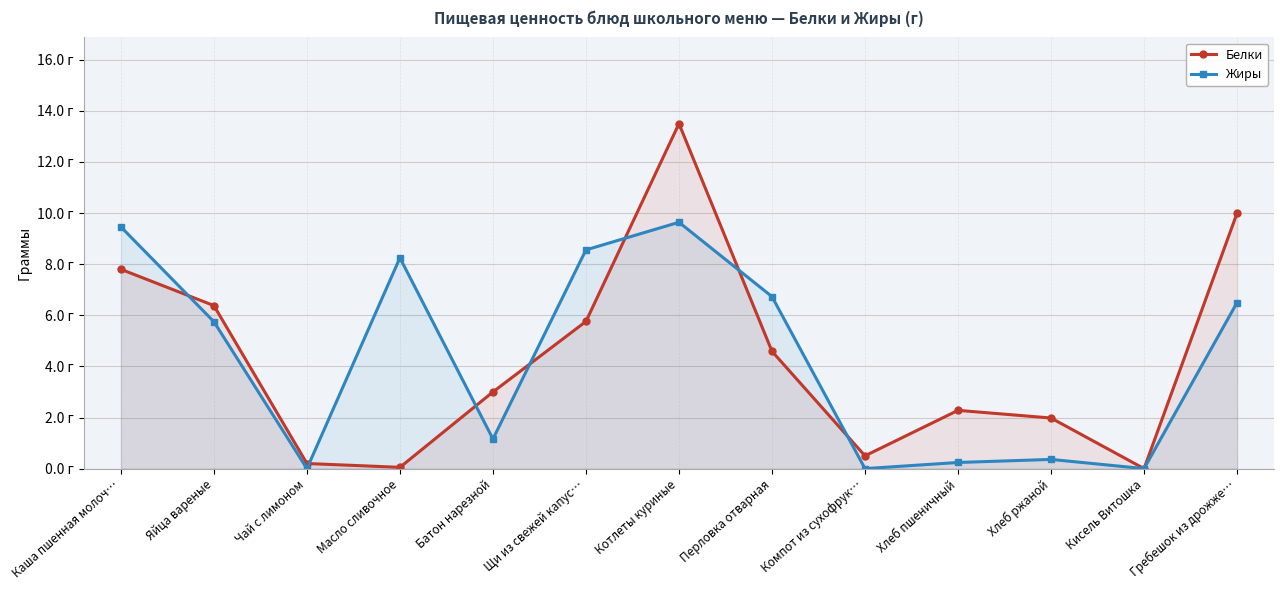

What is the average value of the Белки series?

4.3